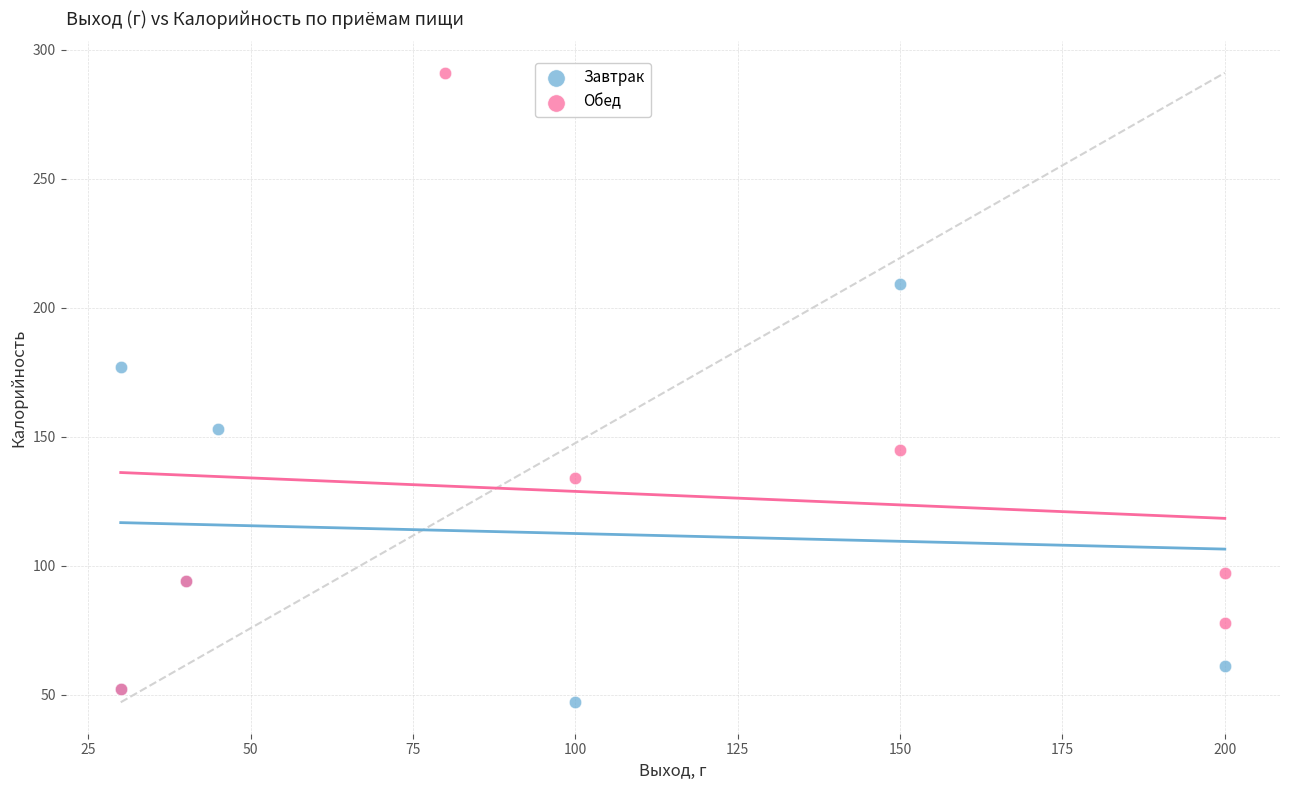

Which series contains the highest Y value?

Обед